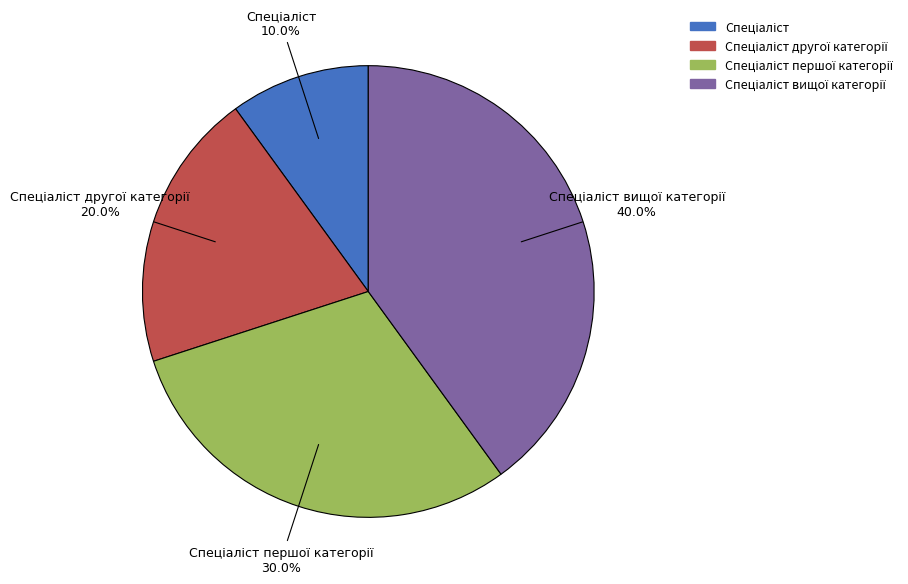

Is there a majority slice in this chart?

No